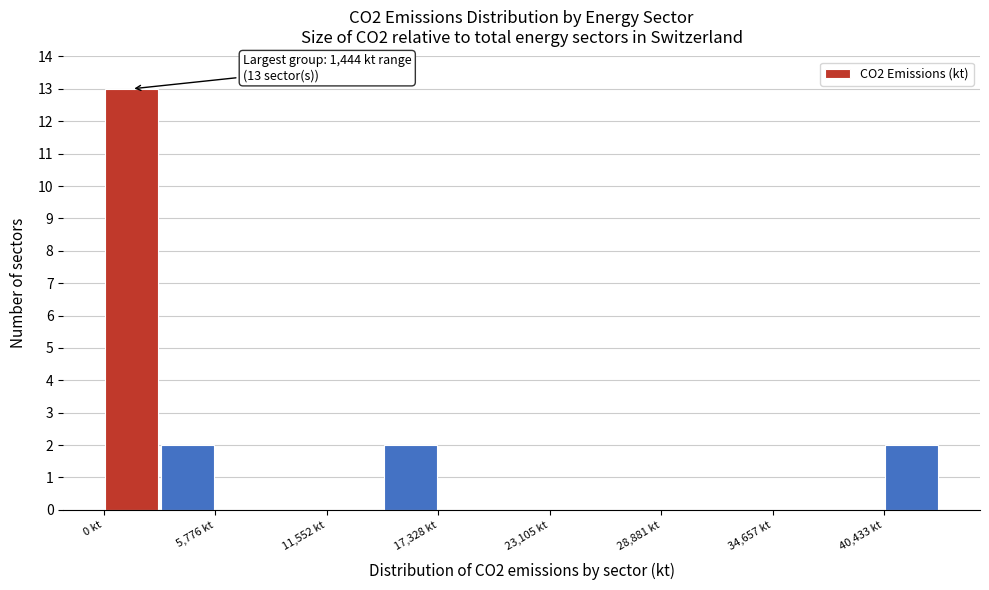

Around what value on the x-axis is the tallest bar? Give the approximate position of its centre, as read against the axis.

1000